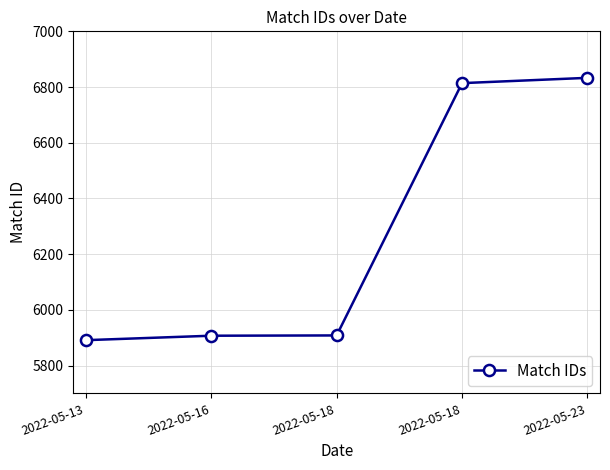

Rank the categories by value from lowest to highest.

2022-05-13, 2022-05-16, 2022-05-18, 2022-05-18, 2022-05-23